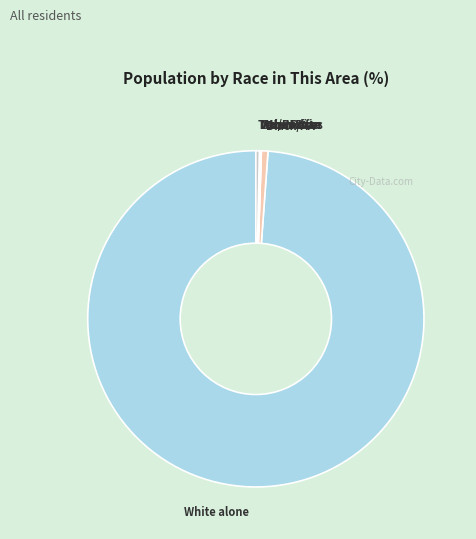

Combined, do Black/AA and White alone account for over 50%?

Yes